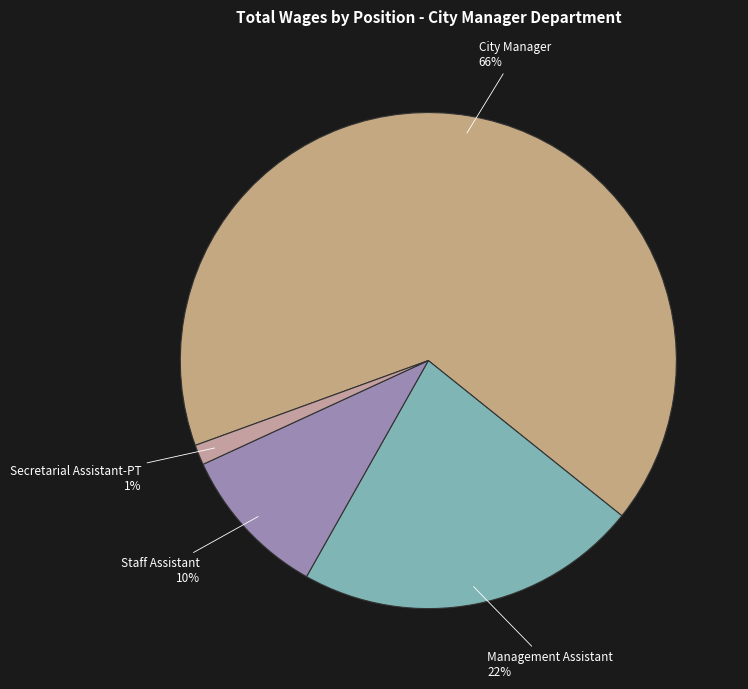

Between City Manager and Secretarial Assistant-PT, which is larger?

City Manager